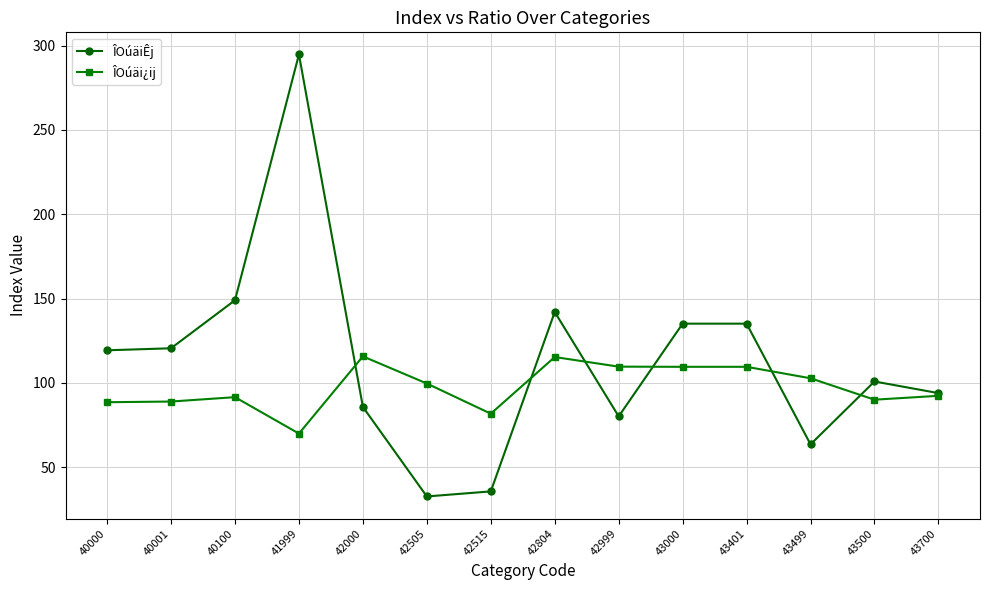

True or false: ÎOúäi¿ij has more than 0 interior local peaks.

True